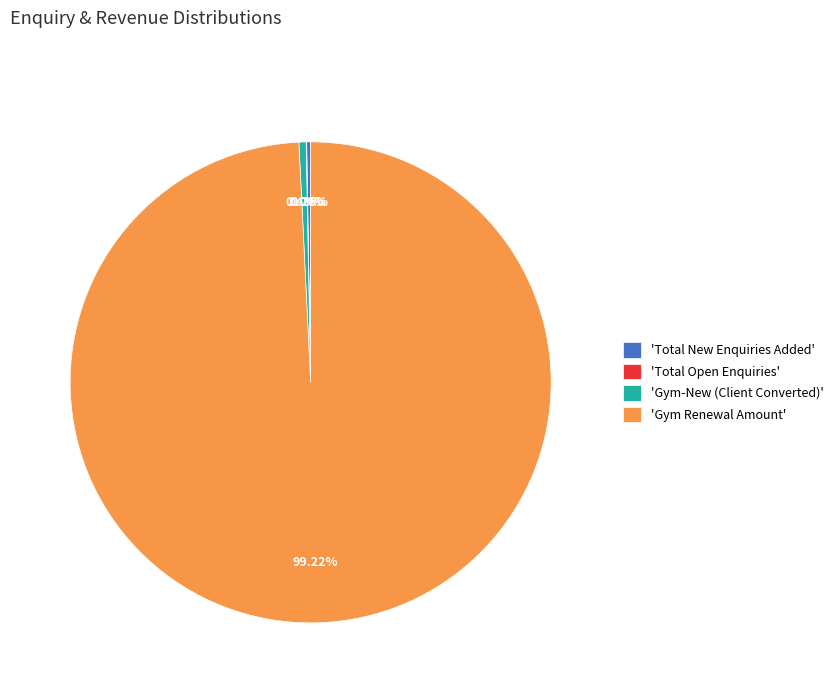

Which slice represents more than half of the pie?

'Gym Renewal Amount'